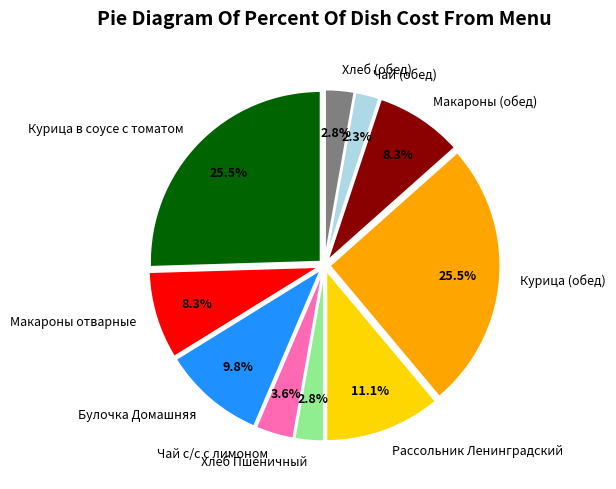

What is the ratio of the value at Чай (обед) to the value at Макароны (обед)?

0.3